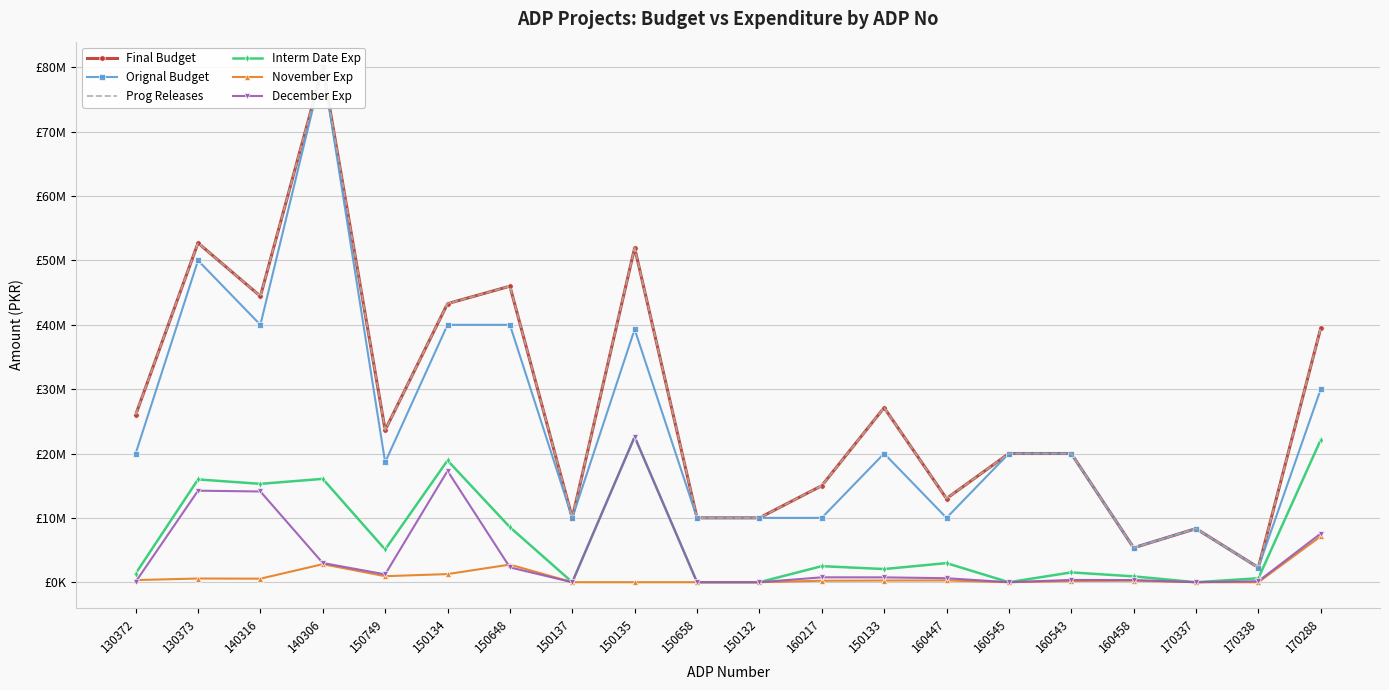

True or false: Prog Releases and Orignal Budget cross at least once.

False